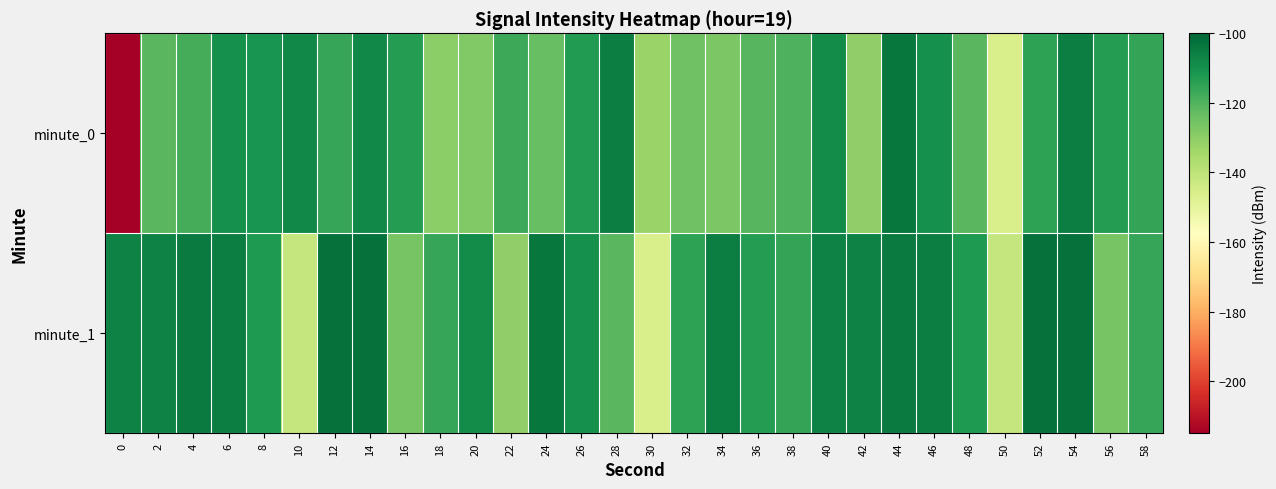

Rank the series at 44 from highest to lowest value.

minute_0, minute_1